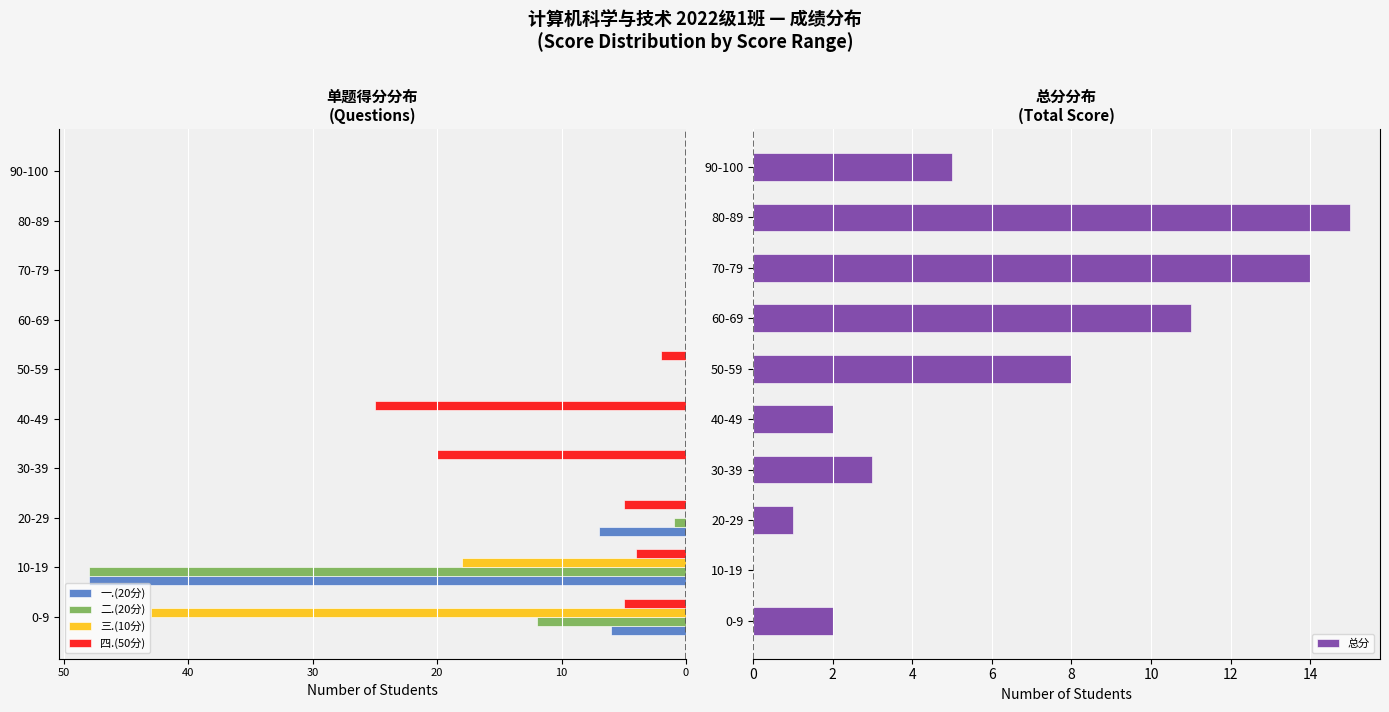

What are all the series names shown in the legend?

一.(20分), 二.(20分), 三.(10分), 四.(50分), 总分